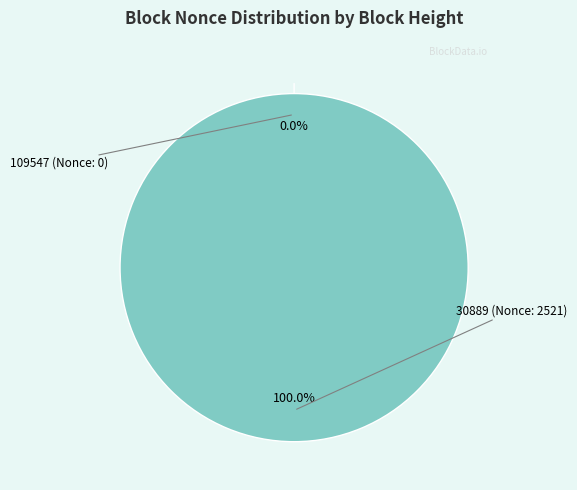

Combined, do 30889 (Nonce: 2521) and 109547 (Nonce: 0) account for over 50%?

Yes